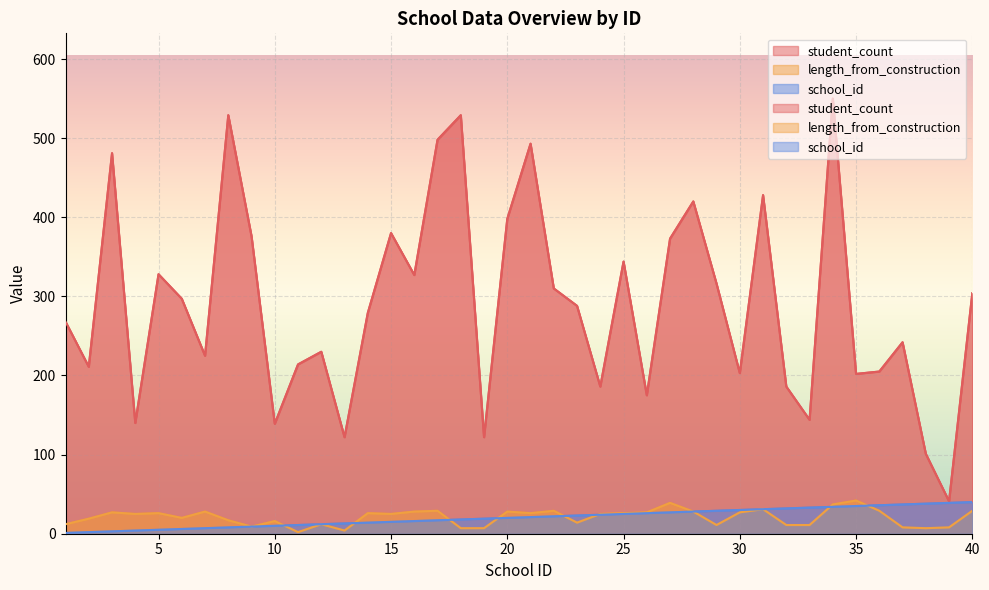

Is it true that length_from_construction equals 17 at 32?

False